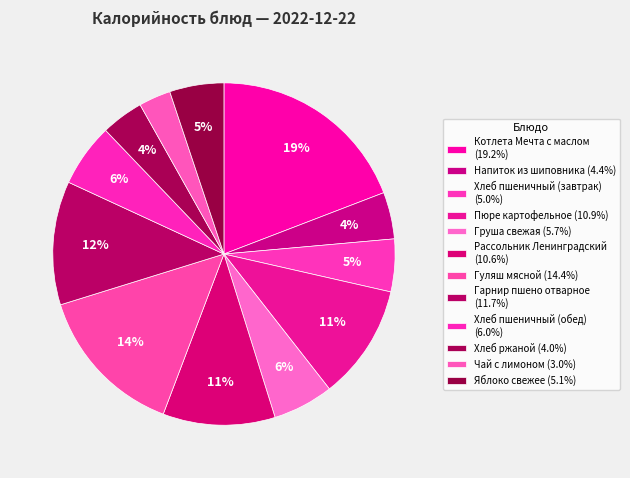

Which category has the biggest portion of the pie?

Котлета Мечта с маслом